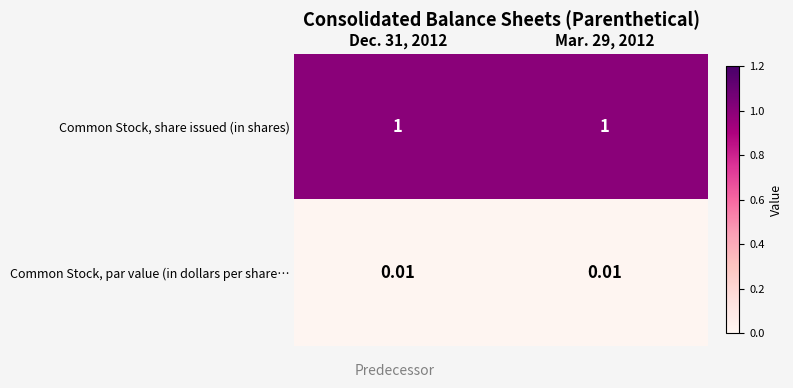

List the series in order of their peak value, lowest first.

Common Stock, par value (in dollars per share…, Common Stock, share issued (in shares)